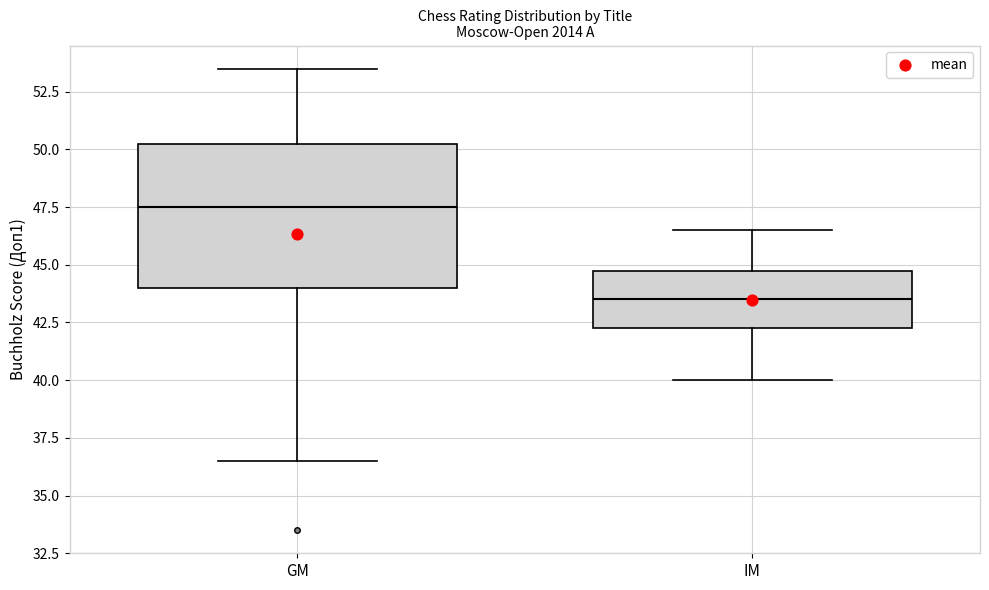

Reading left to right, transcribe this box plot: for each box, give where its median line is, the range the box spans, and where its two whiskers end, as read against the y-axis. The values are not printed on the chart, so give them approximately, as read against the axis.

GM: median 47.5, box 44.0 to 50.5, whiskers 36.5 to 53.5
IM: median 43.5, box 42.5 to 45.0, whiskers 40.0 to 46.5